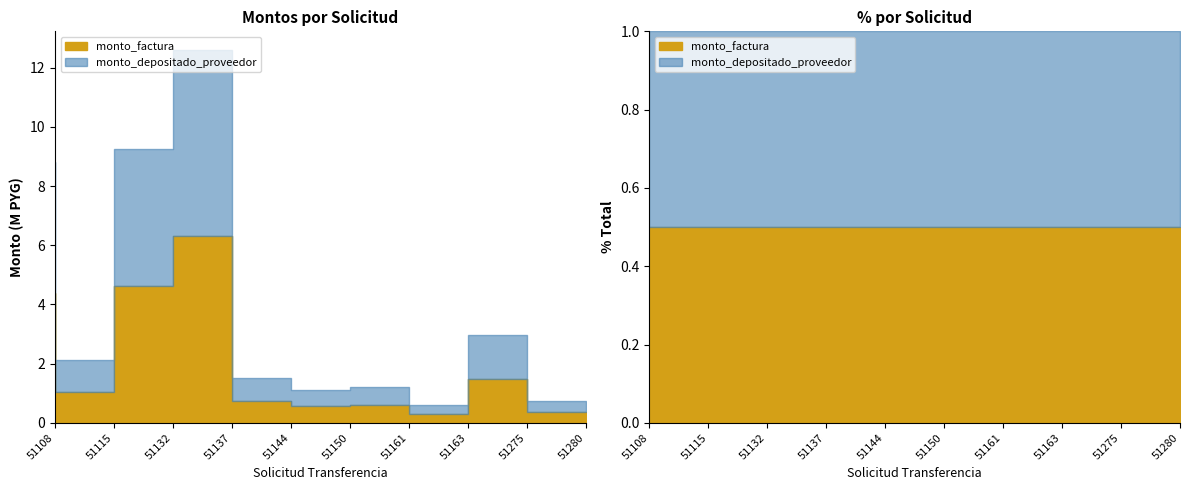

Which series has the largest total across all categories?

monto_factura